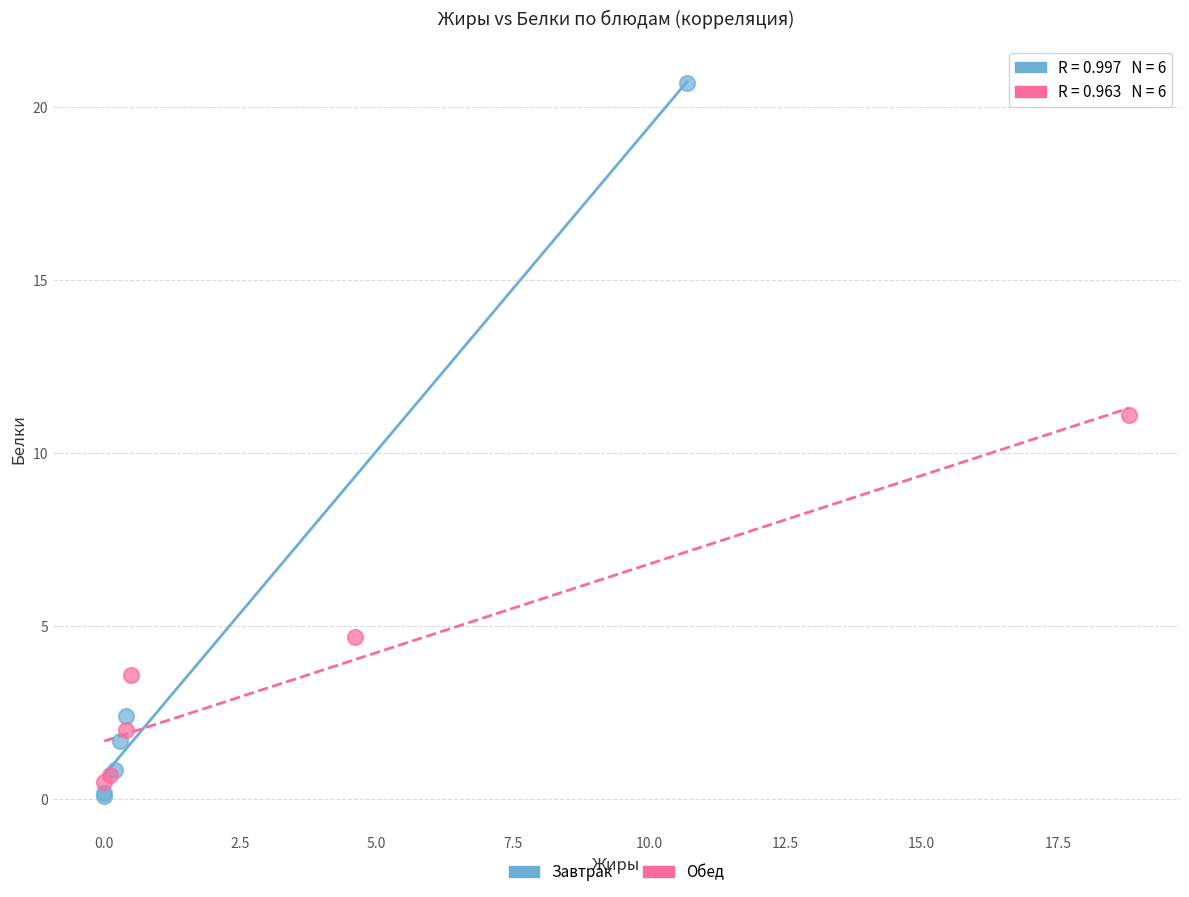

Which series reaches the maximum Y coordinate?

Завтрак